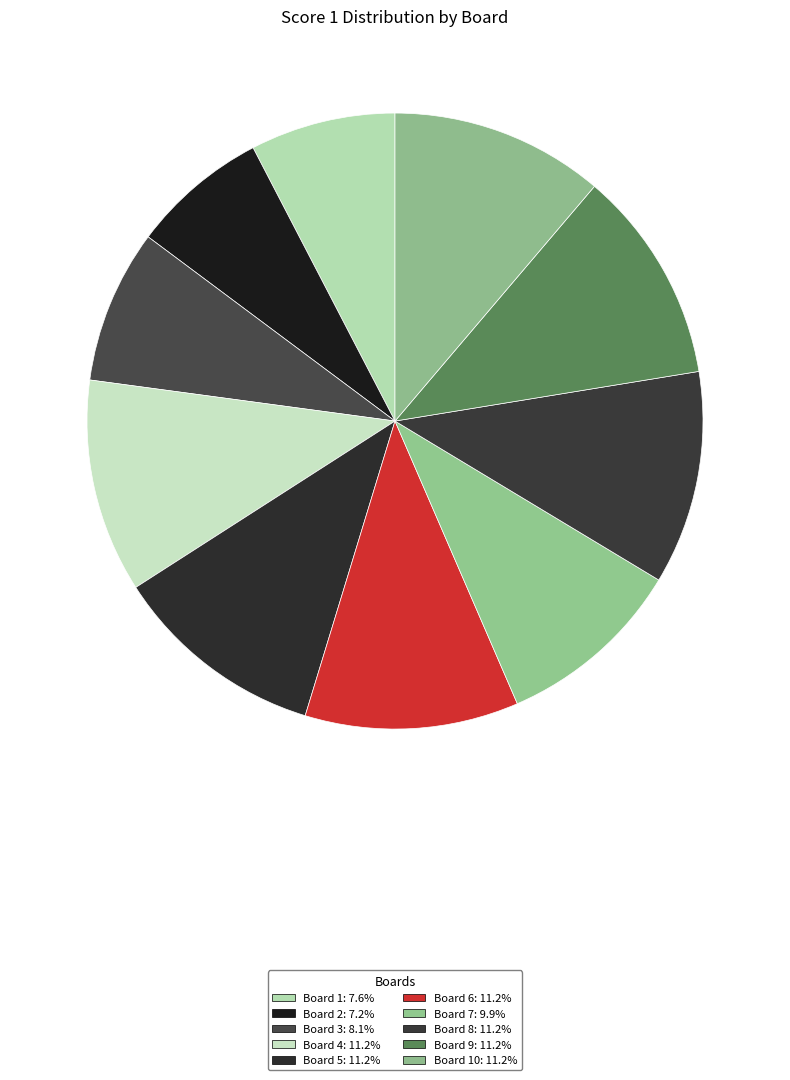

To the nearest percent, what is the difference between the largest and smallest slice percentages?

4%